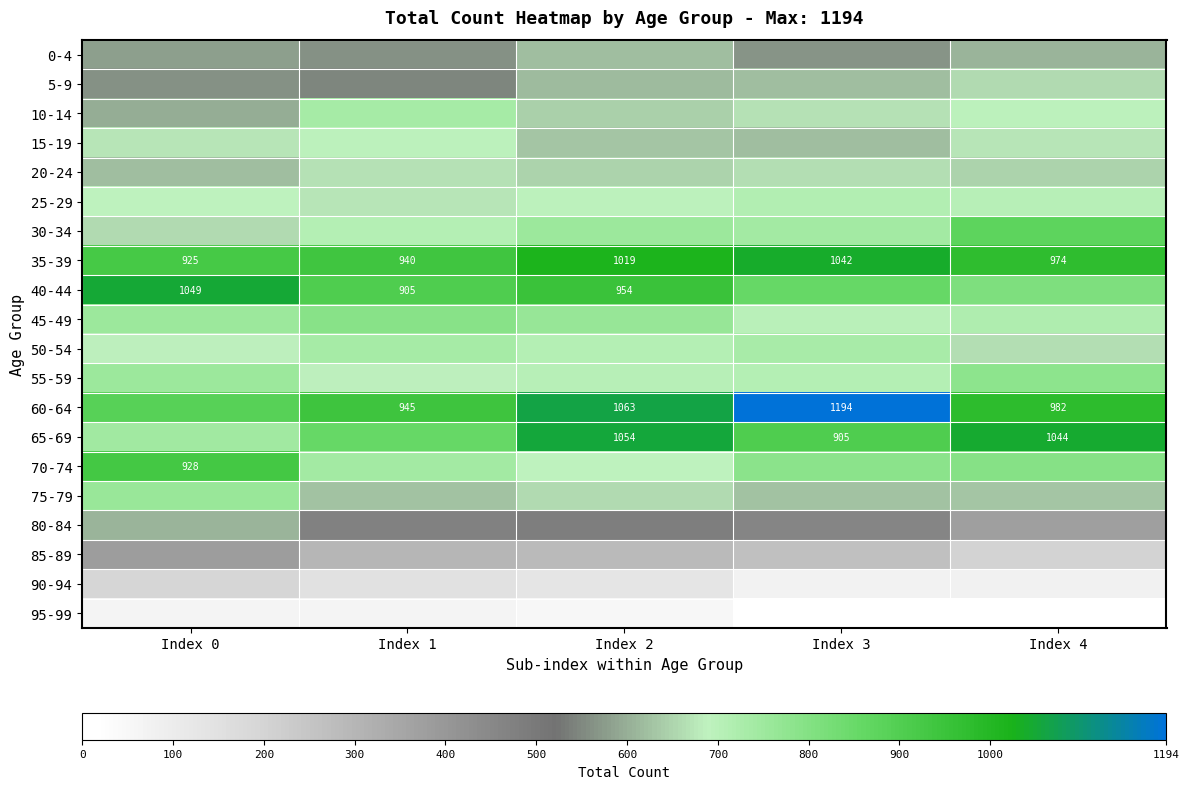

How many categories are shown in the chart?

5